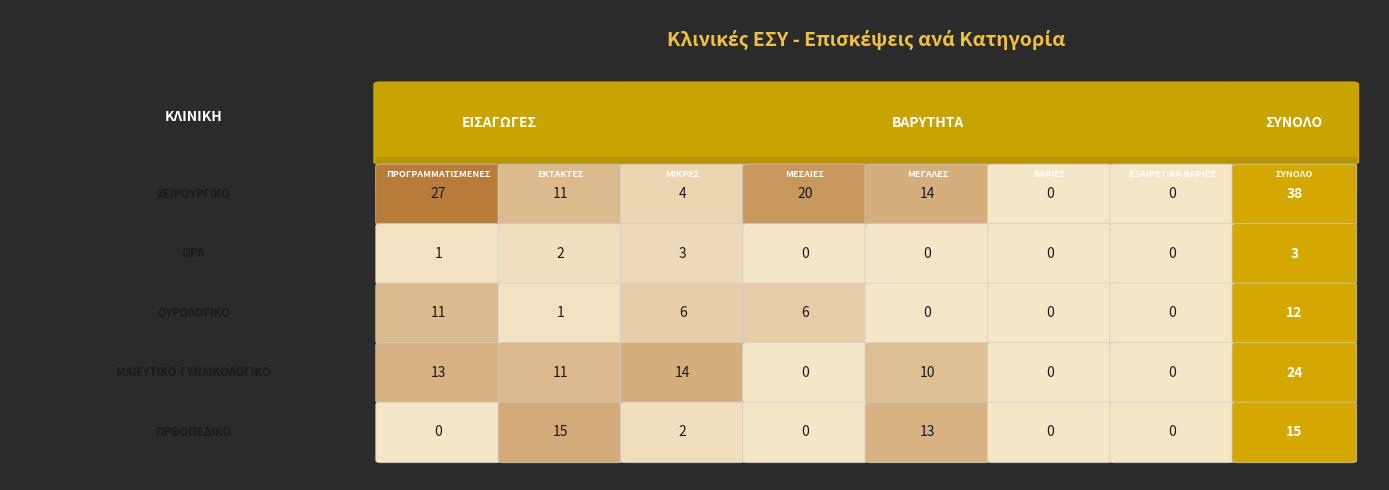

Which series has the largest range (max minus min)?

ΧΕΙΡΟΥΡΓΙΚΟ